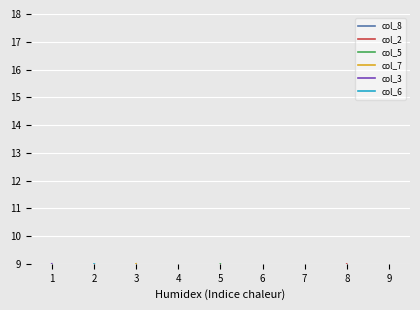

What are all the series names shown in the legend?

col_8, col_2, col_5, col_7, col_3, col_6